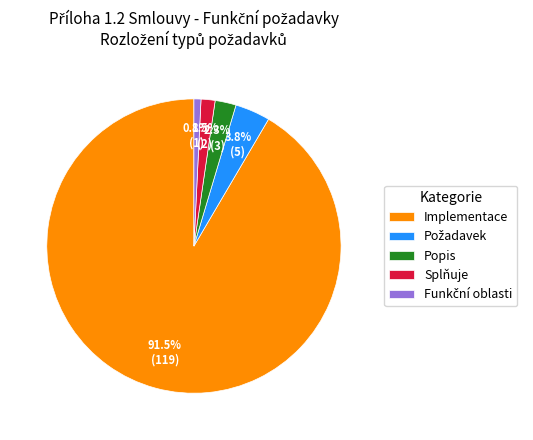

Do Popis and Implementace together represent more than half of the pie?

Yes